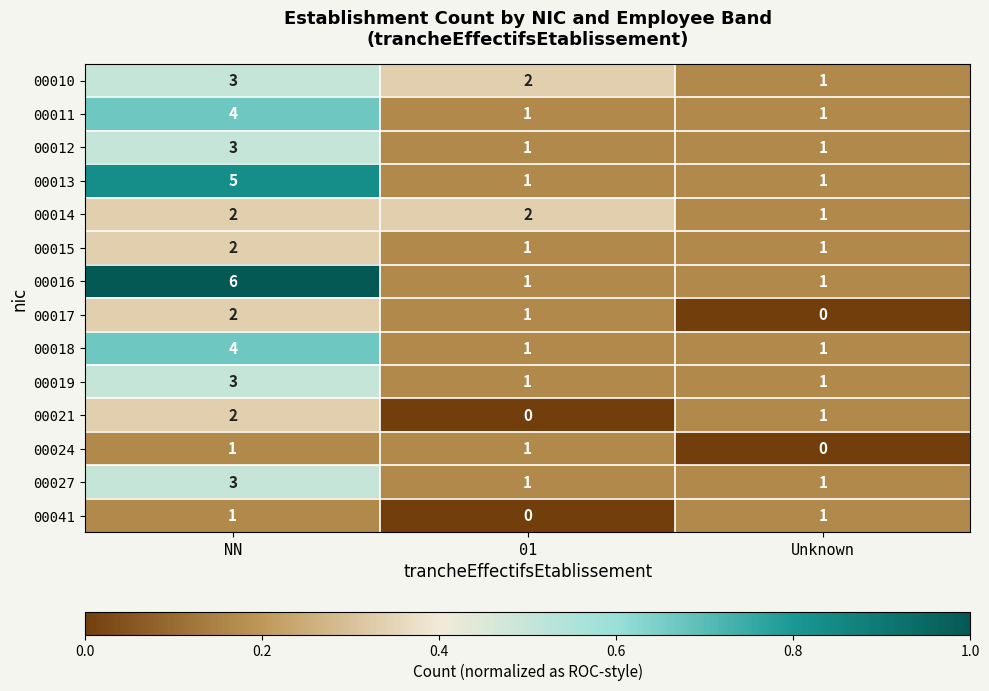

Between NN and Unknown, which series saw the biggest shift?

00016